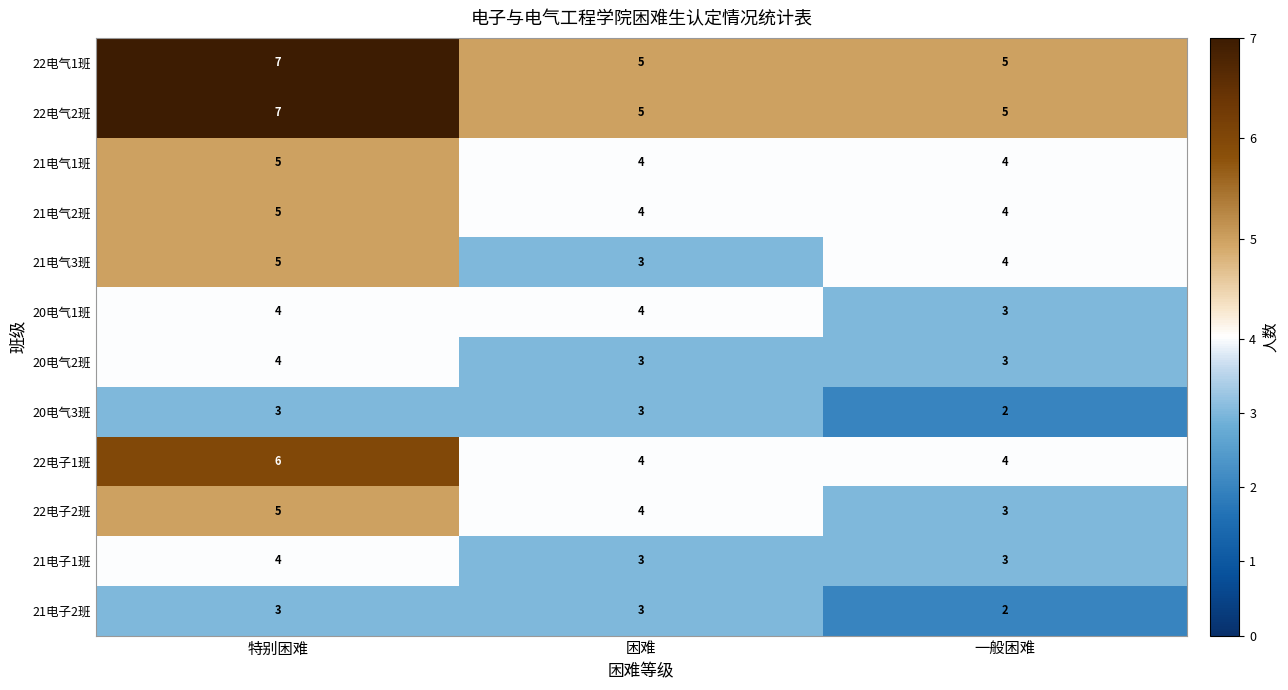

What is the total value across all series at 一般困难?

42